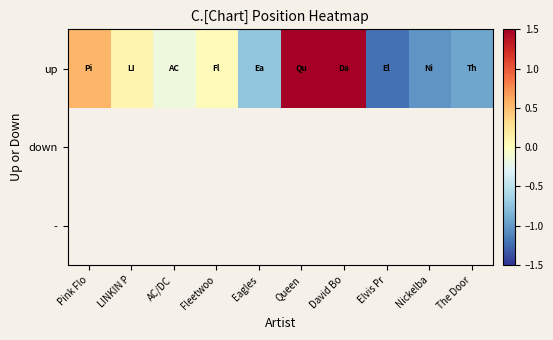

At AC/DC, list the series in order from largest to smallest.

up, down, -